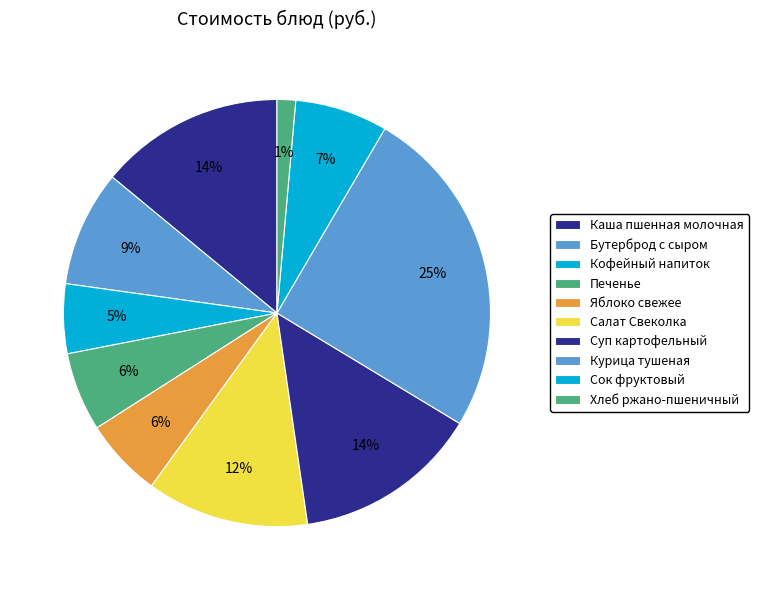

Does Яблоко свежее account for over 50% of the chart?

No